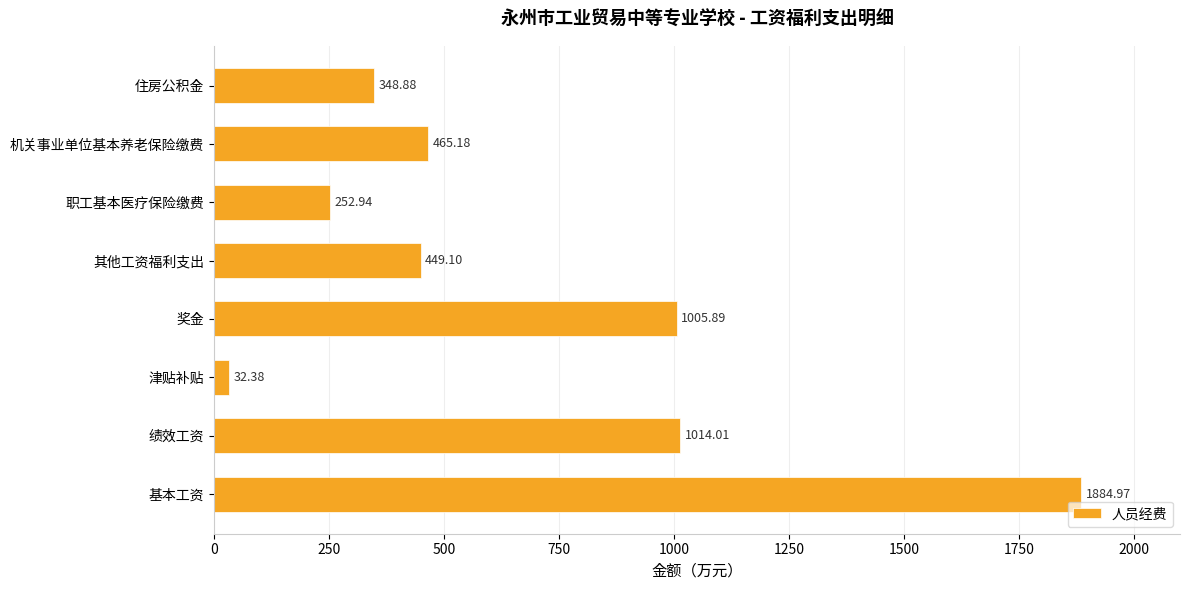

At which category does the chart reach its minimum across all series?

津贴补贴